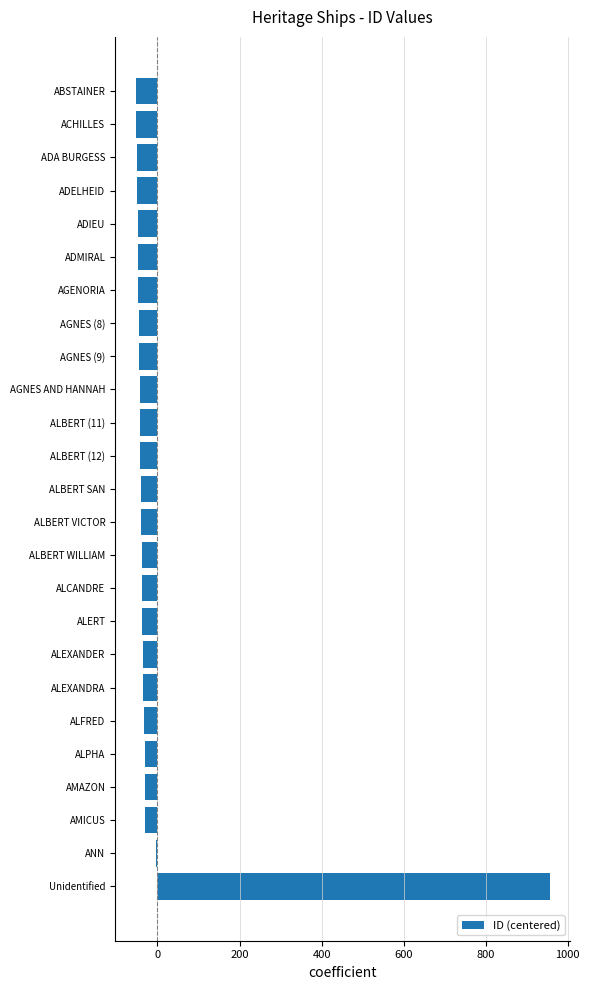

The chart shows a value of -83.4 at ADELHEID. True or false?

False